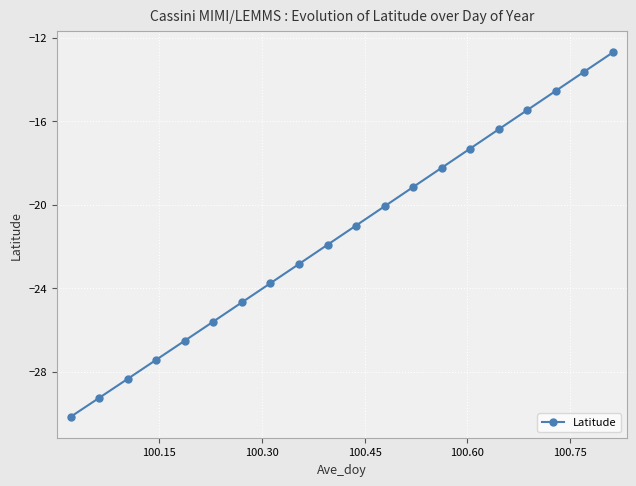

What is the minimum value shown in the chart?

-30.2